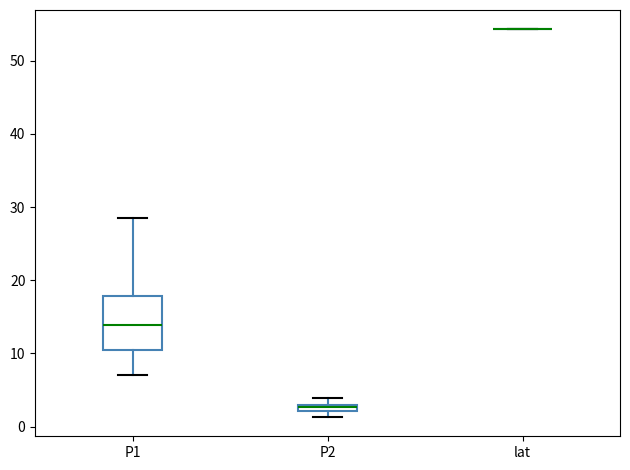

Where is the upper edge of the box for P2 on the y-axis? The values are not printed on the chart, so give them approximately, as read against the axis.

3